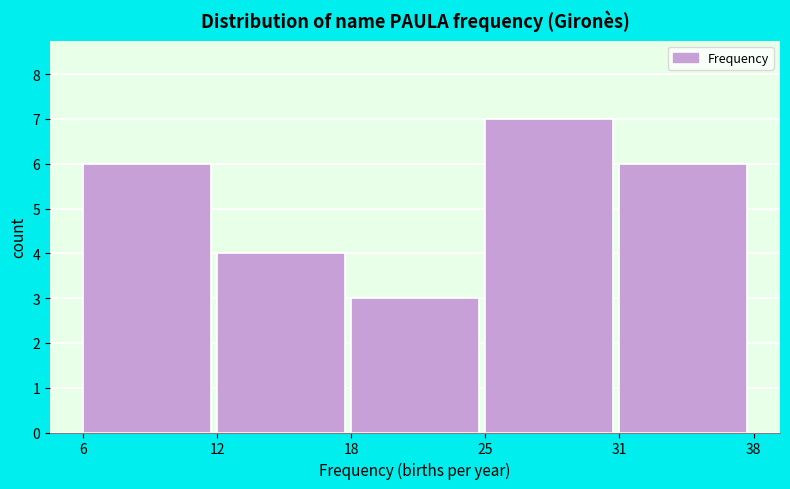

Reading left to right, transcribe all the data shown in this chart.

6	4	3	7	6